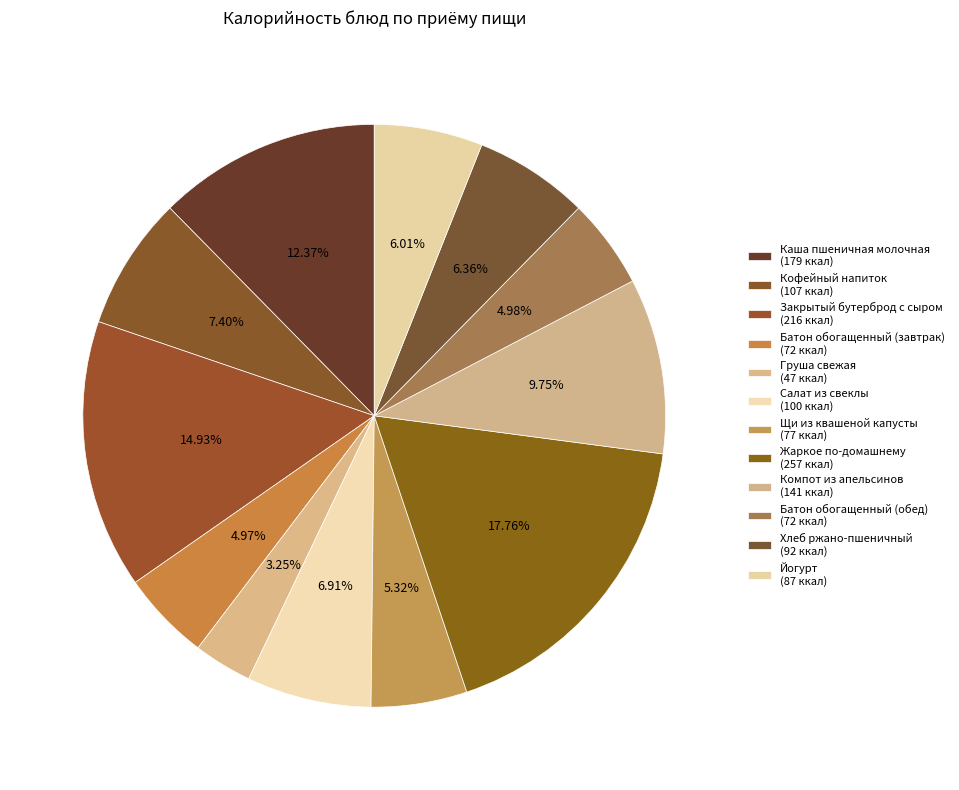

Rank the categories by value from lowest to highest.

Груша свежая, Батон обогащенный (завтрак), Батон обогащенный (обед), Щи из квашеной капусты, Йогурт, Хлеб ржано-пшеничный, Салат из свеклы, Кофейный напиток, Компот из апельсинов, Каша пшеничная молочная, Закрытый бутерброд с сыром, Жаркое по-домашнему